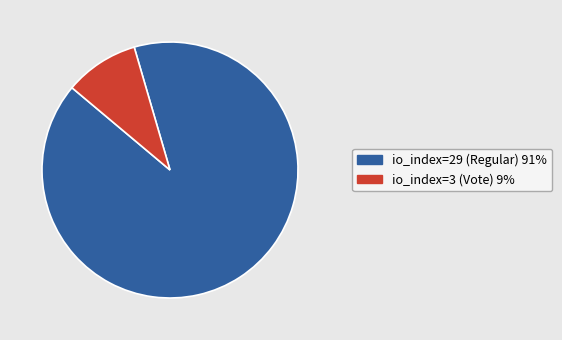

Which slice is the largest?

io_index=29 (Regular)